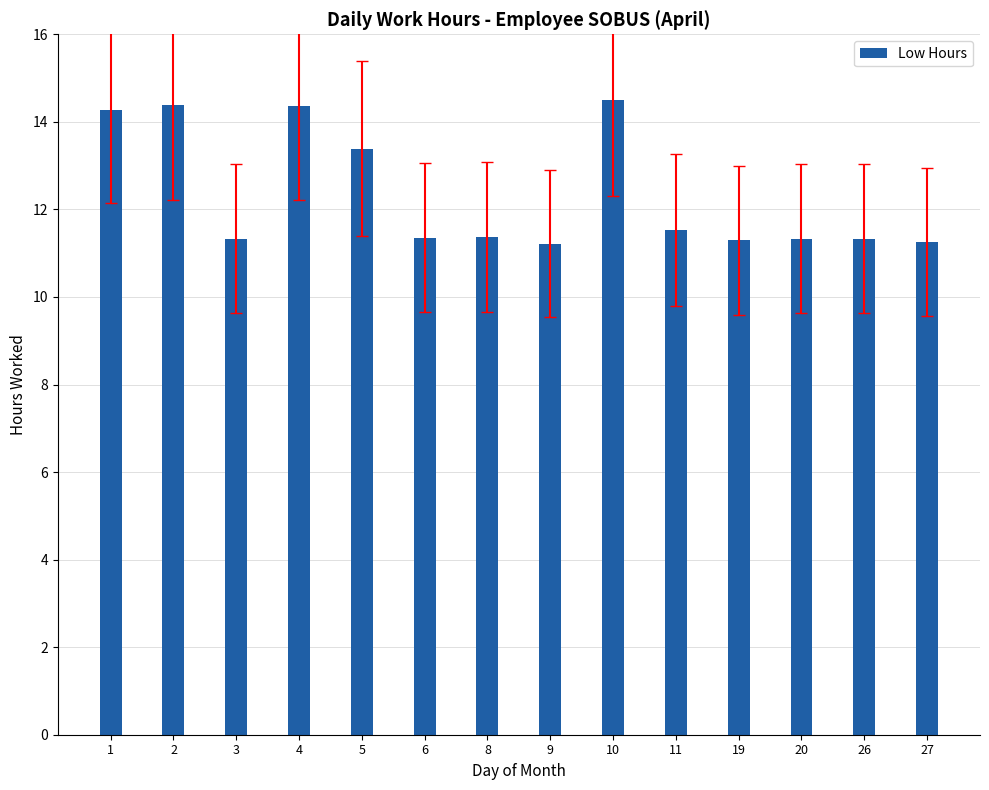

What is the sum of all values?

172.9